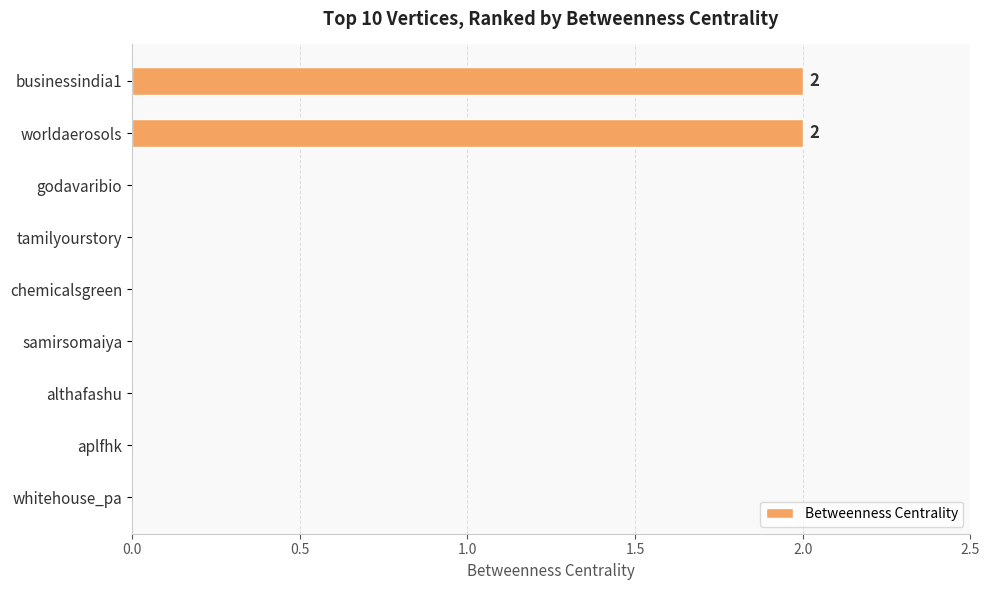

Reading bottom to top, list all the values displayed in this chart.

whitehouse_pa=0	aplfhk=0	althafashu=0	samirsomaiya=0	chemicalsgreen=0	tamilyourstory=0	godavaribio=0	worldaerosols=2	businessindia1=2